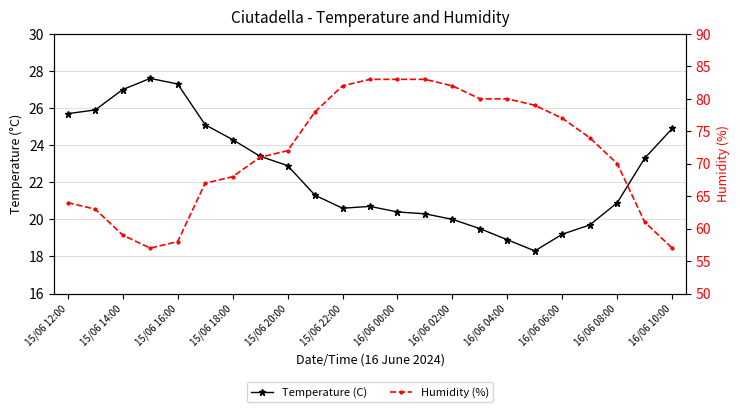

True or false: Temperature (C) has a value of 36.9 at 21.

False